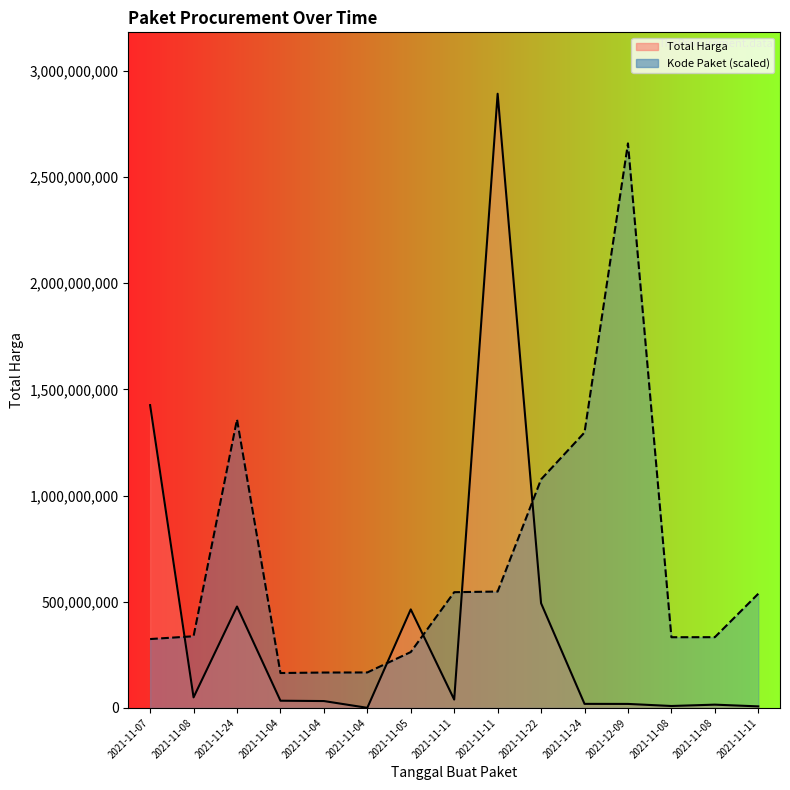

What is the total value across all series at 2021-11-22?

1569370685.1